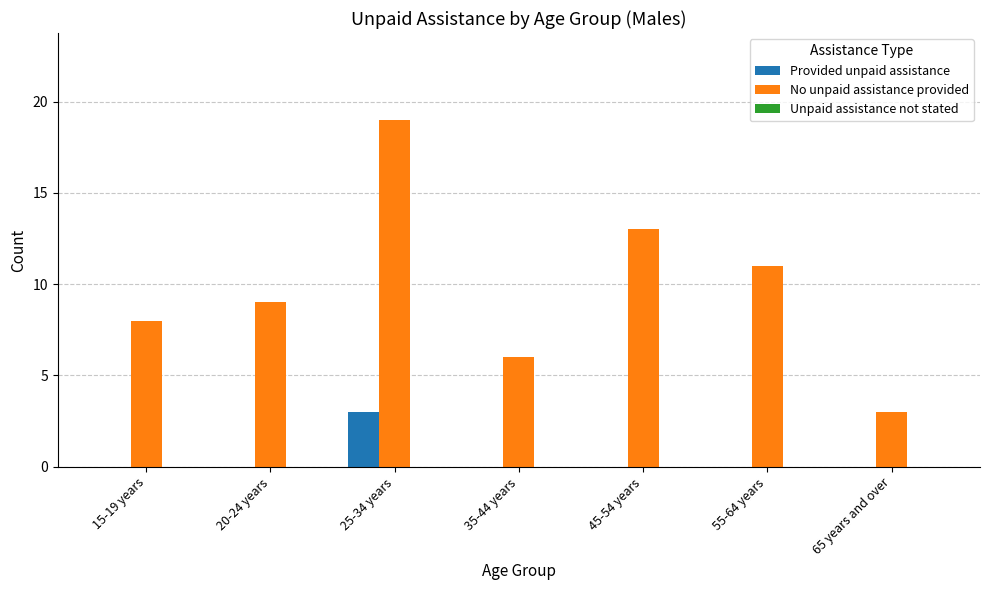

The value of No unpaid assistance provided at 45-54 years is 13. True or false?

True